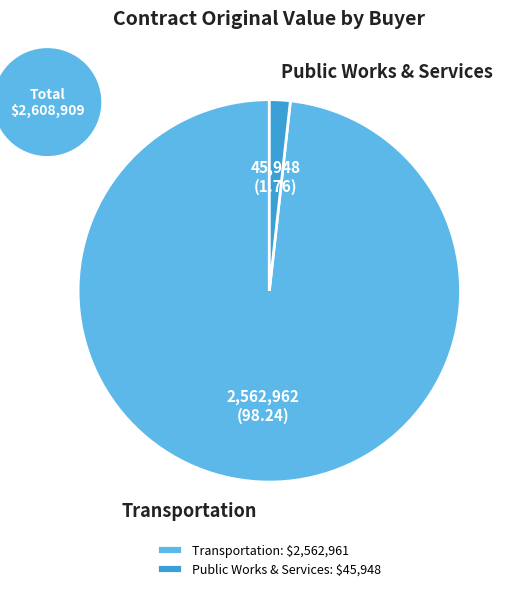

Which slice is the largest?

Transportation